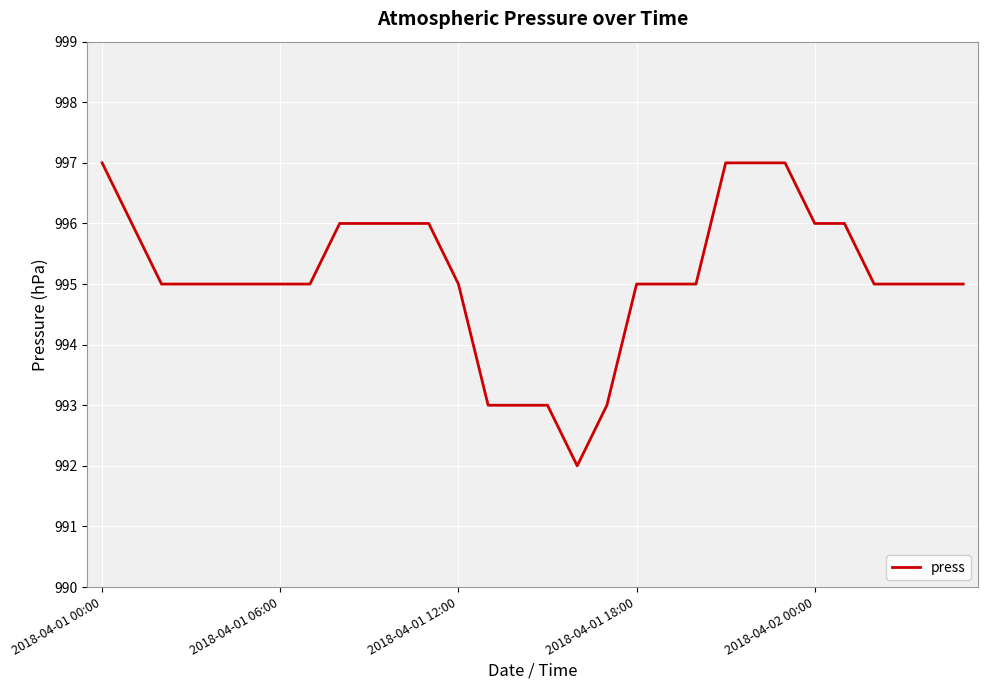

What is the greatest value displayed?

997